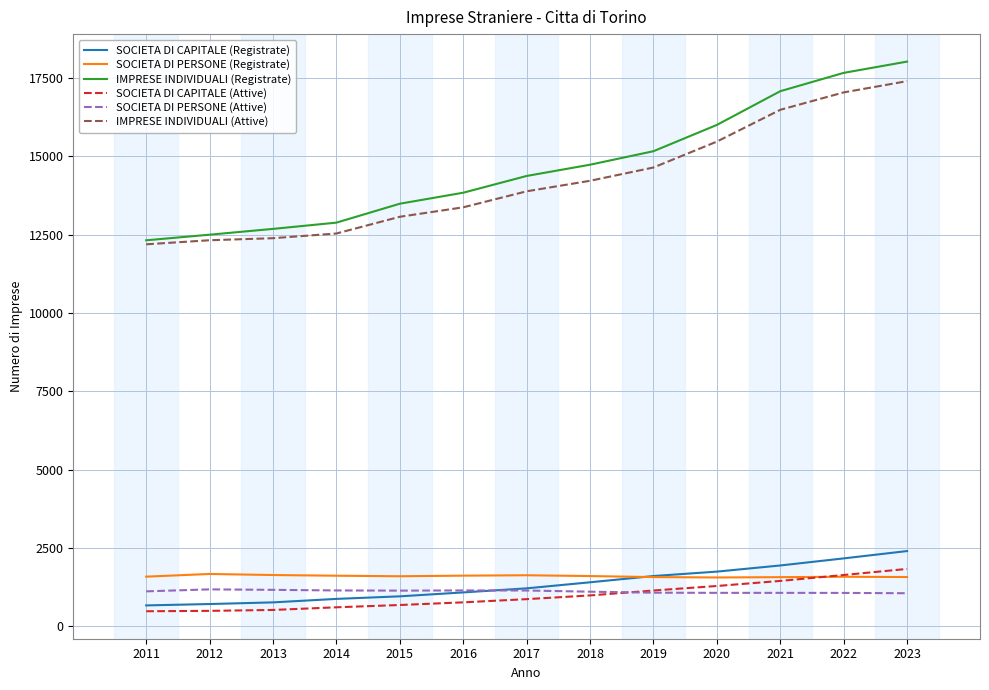

What is the maximum value shown in the chart?

18026